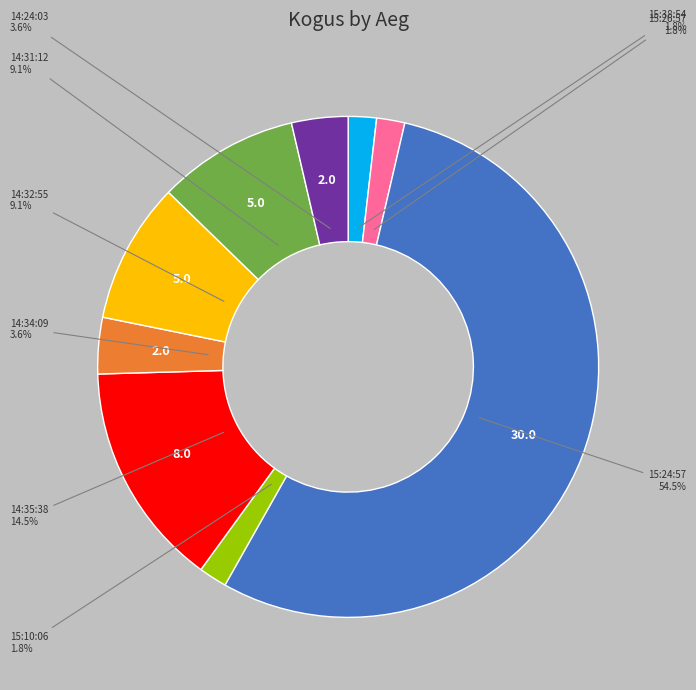

How many slices are in this pie chart?

9